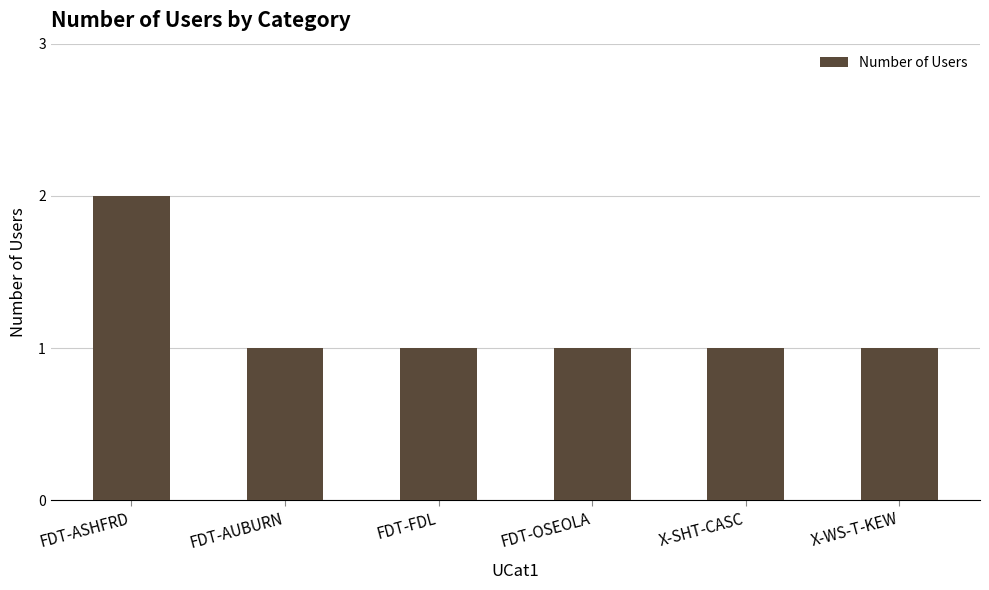

What value does the data have at FDT-FDL?

1